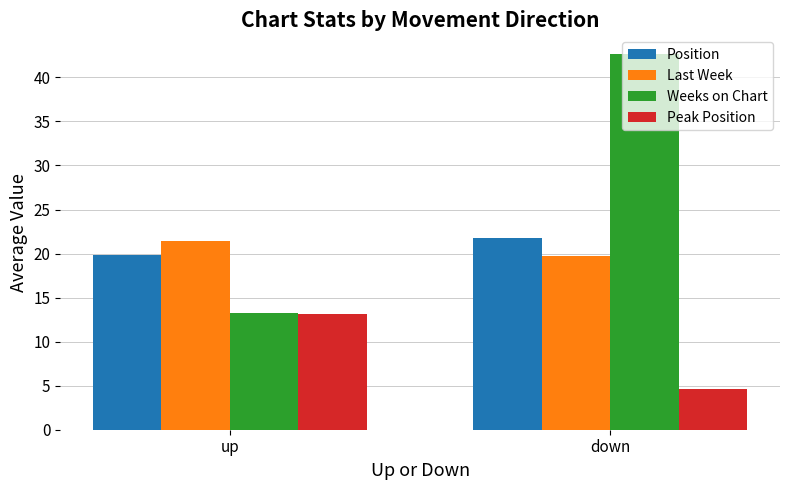

How many groups of bars are there?

2